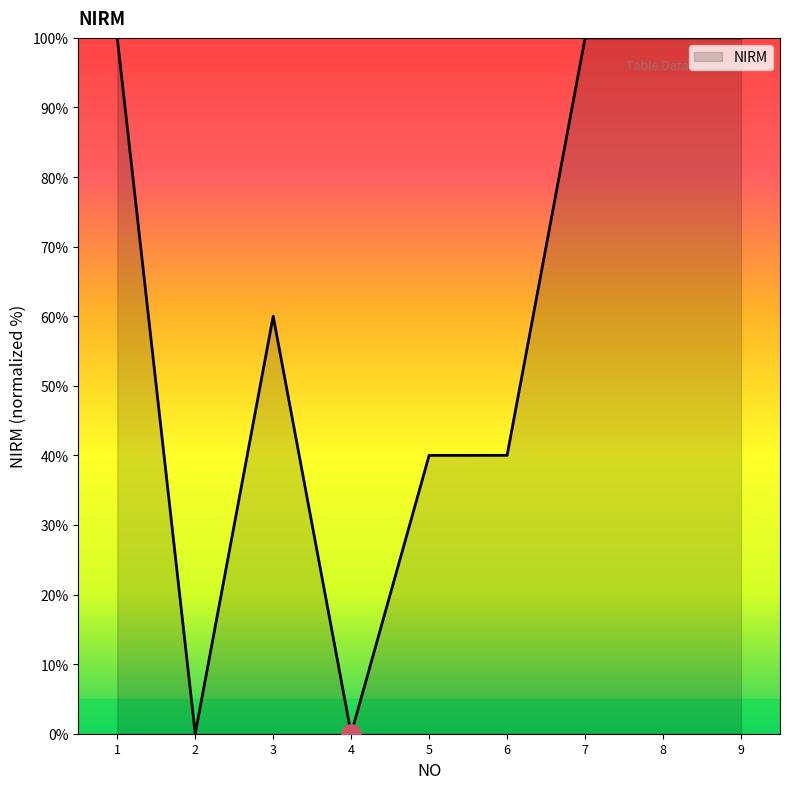

How many lines are shown in the chart?

1